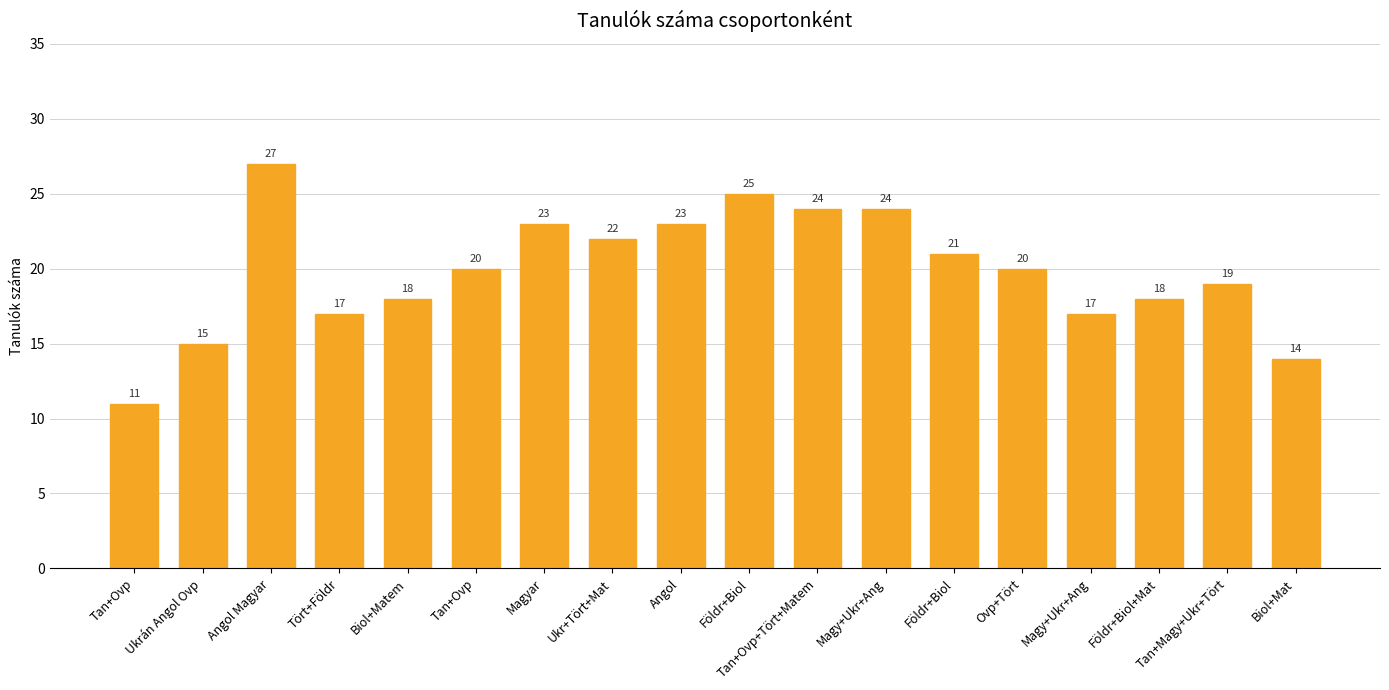

How many categories are shown in the chart?

18